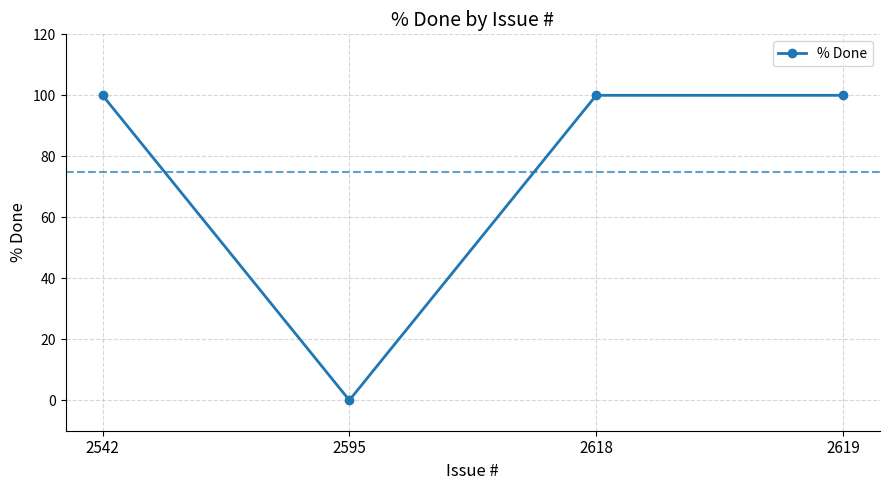

What is the sum of all values?

300